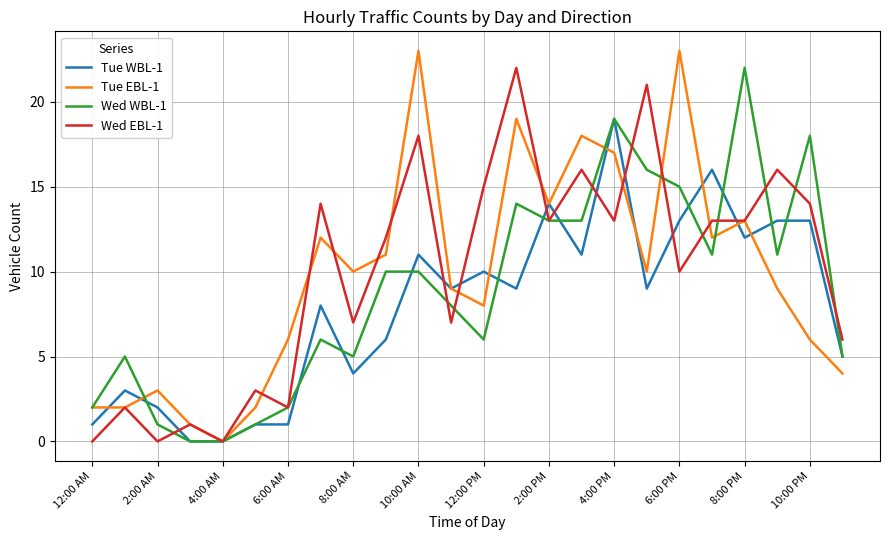

How many lines are shown in the chart?

4